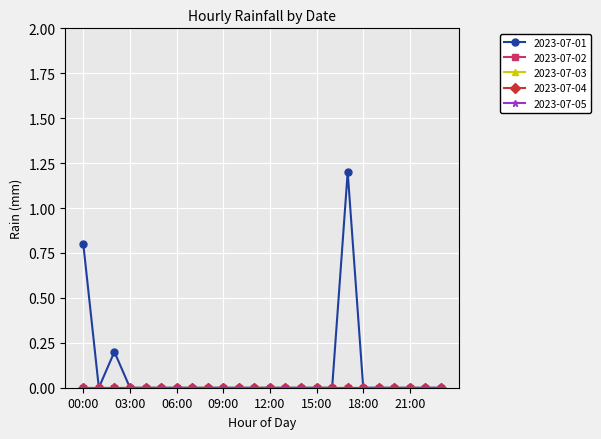

True or false: 2023-07-01 and 2023-07-05 cross at least once.

False